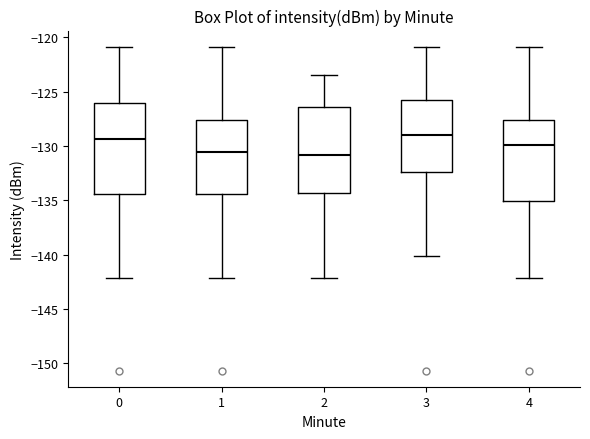

Reading left to right, read every box against the y-axis: the position of its median line, the range the box covers, and the ends of its whiskers. The values are not printed on the chart, so give them approximately, as read against the axis.

0: median -129.5, box -134.5 to -126.0, whiskers -142.0 to -121.0
1: median -130.5, box -134.5 to -127.5, whiskers -142.0 to -121.0
2: median -131.0, box -134.5 to -126.5, whiskers -142.0 to -123.5
3: median -129.0, box -132.5 to -126.0, whiskers -140.0 to -121.0
4: median -130.0, box -135.0 to -127.5, whiskers -142.0 to -121.0